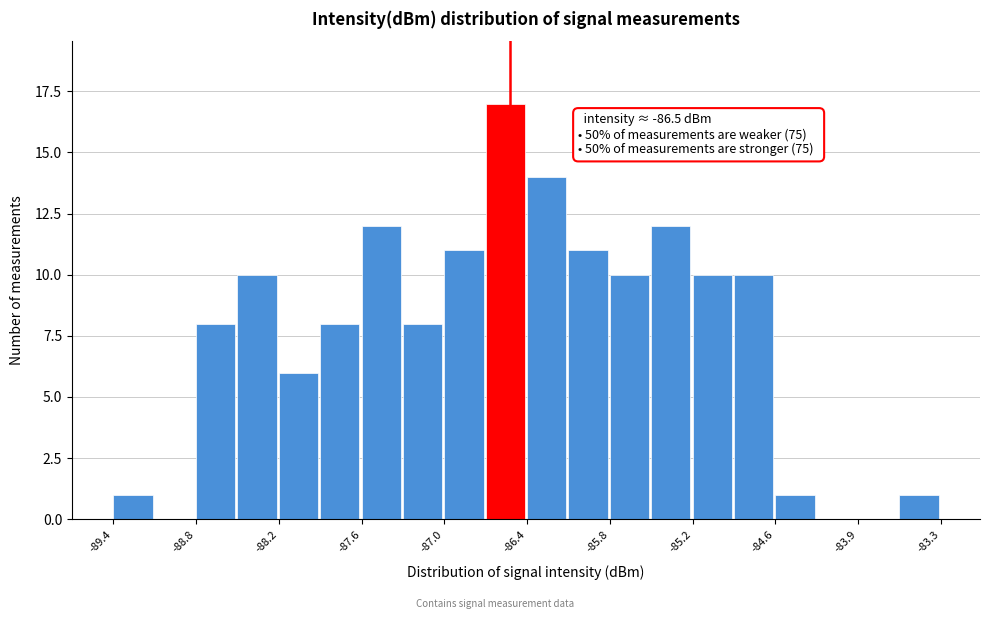

Read against the x-axis, roughly where is the centre of the tallest bar?

-86.5